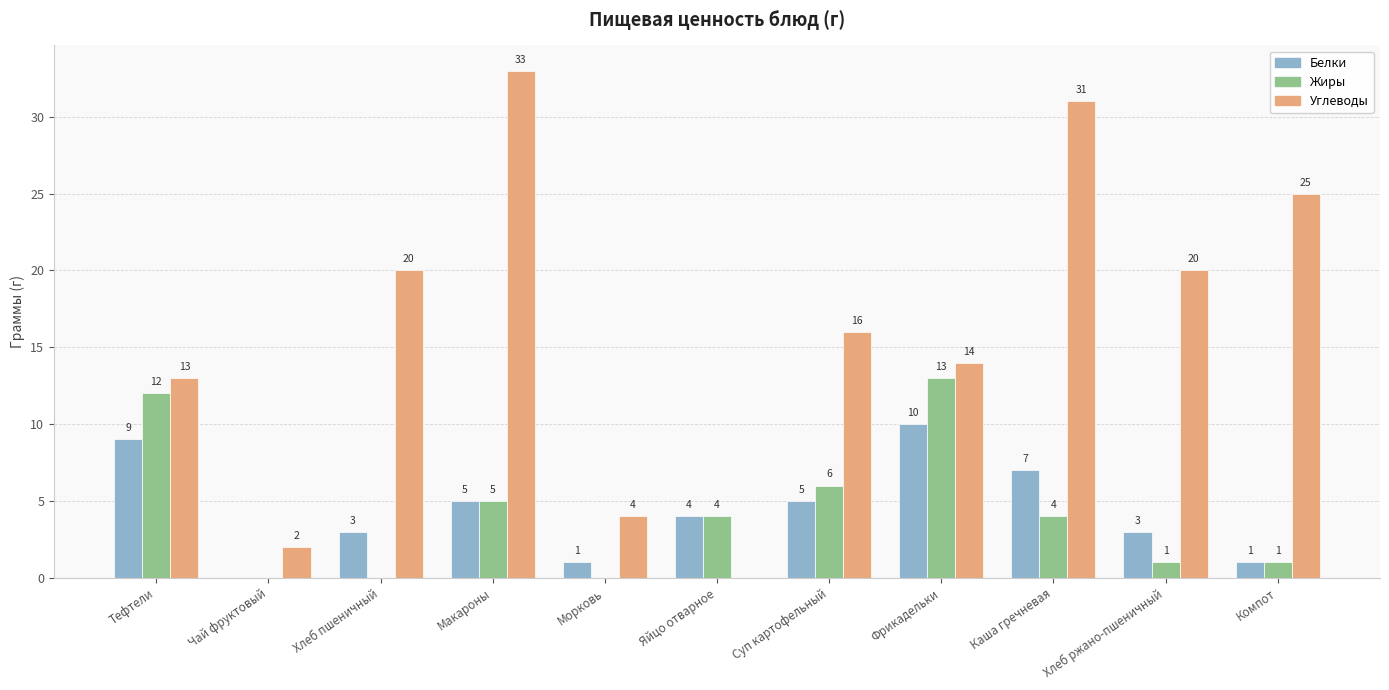

Where is Жиры nearest to the value 6?

Суп картофельный